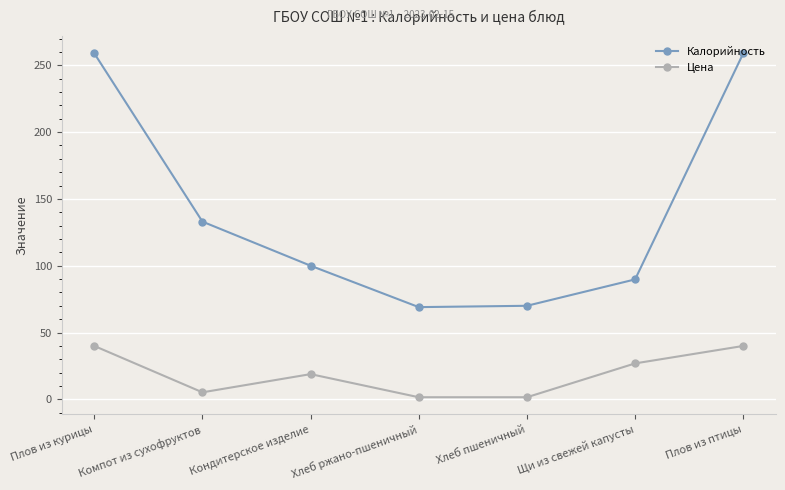

Which series has the largest total across all categories?

Калорийность